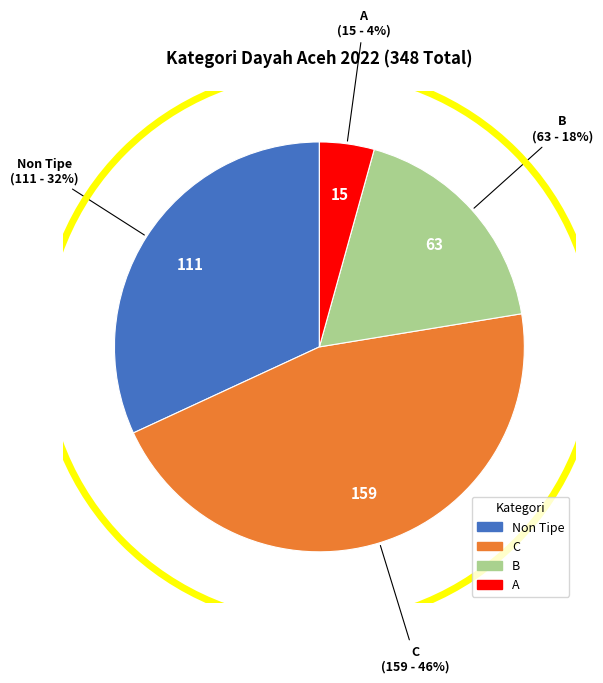

Combined, do Non Tipe and C account for over 50%?

Yes